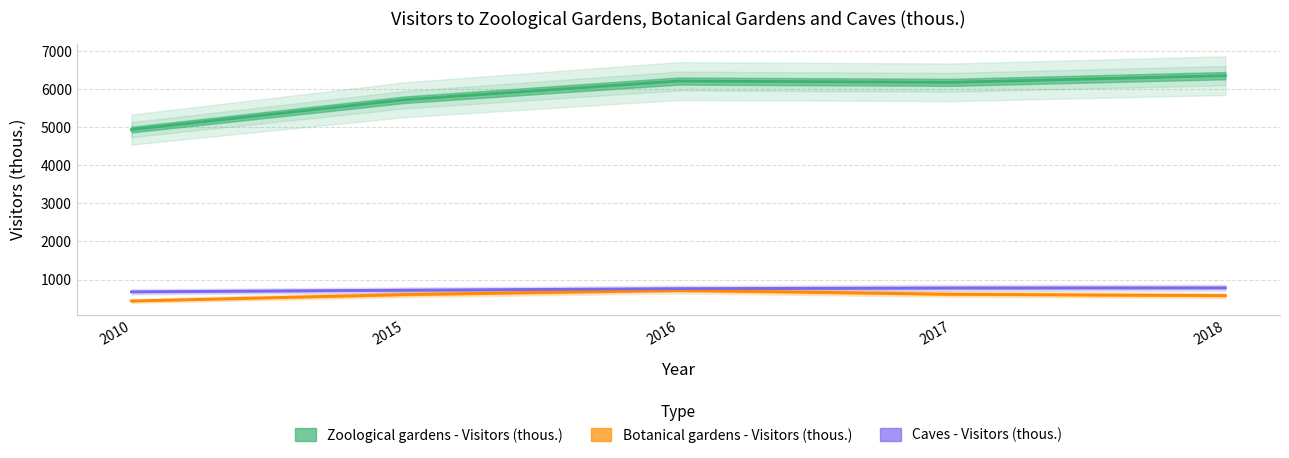

Reading left to right, what are all the values shown in this chart?

Zoological gardens - Visitors (thous.): 2010=4935	2015=5720	2016=6209	2017=6176	2018=6351
Botanical gardens - Visitors (thous.): 2010=438	2015=607	2016=719	2017=615	2018=579
Caves - Visitors (thous.): 2010=679	2015=722	2016=761	2017=780	2018=784